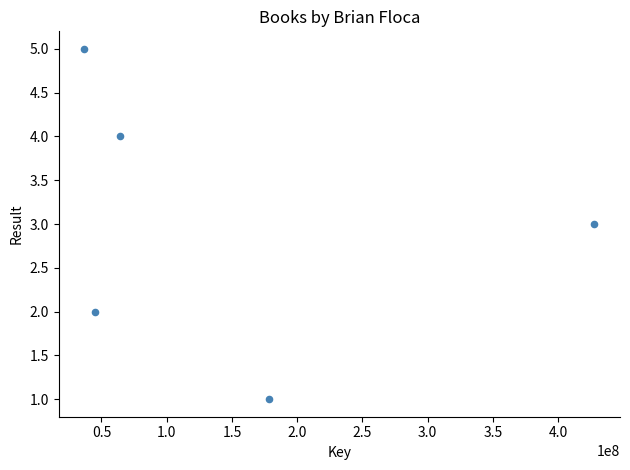

What is the range of X values (max minus min)?

391099153